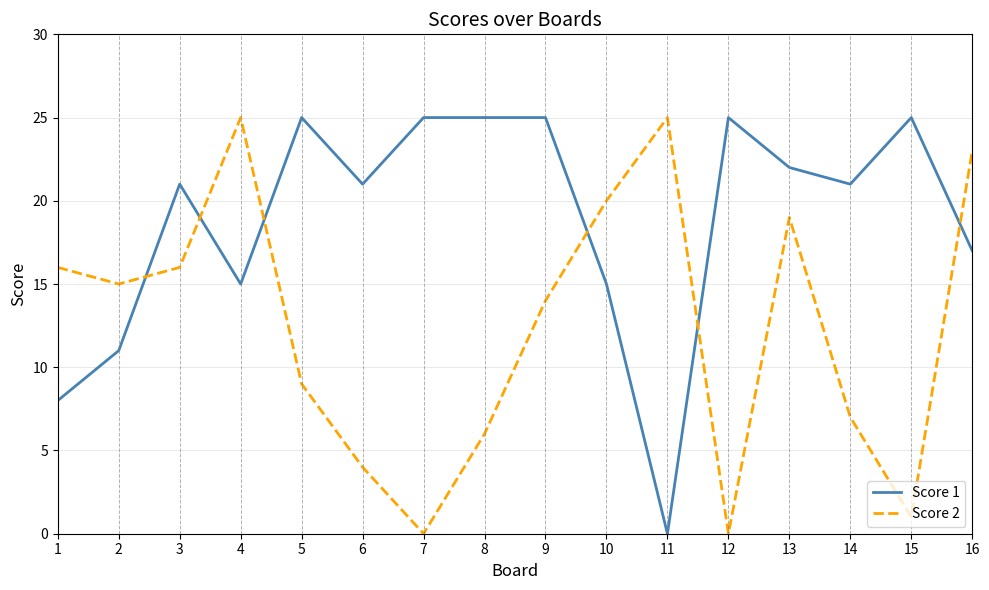

What is the maximum value shown in the chart?

25